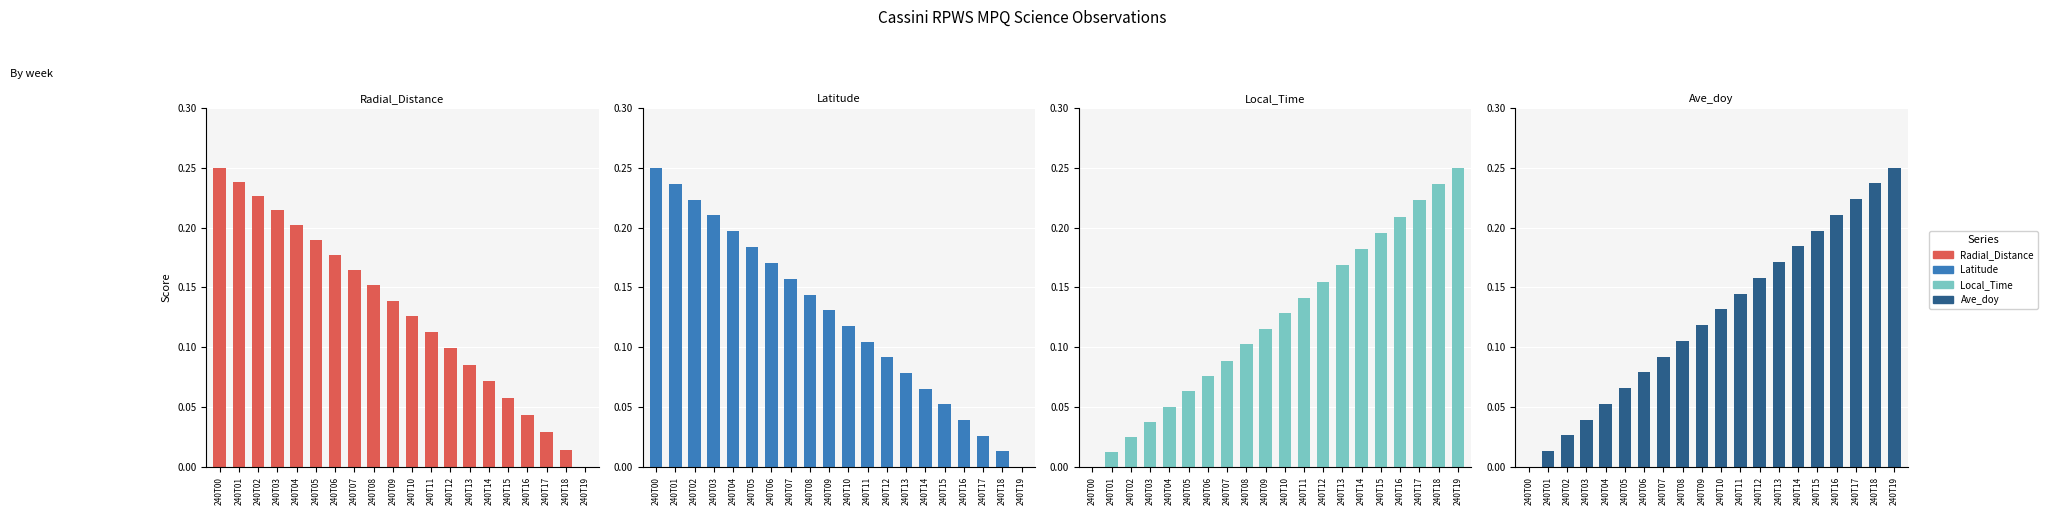

What is the difference between the second highest and second lowest values in the Radial_Distance series?

0.2